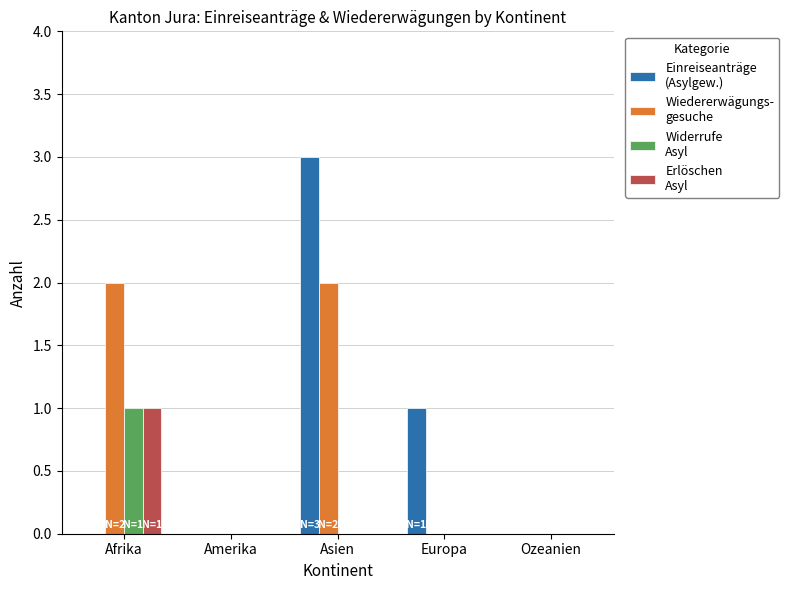

What is the total value across all series at Afrika?

4